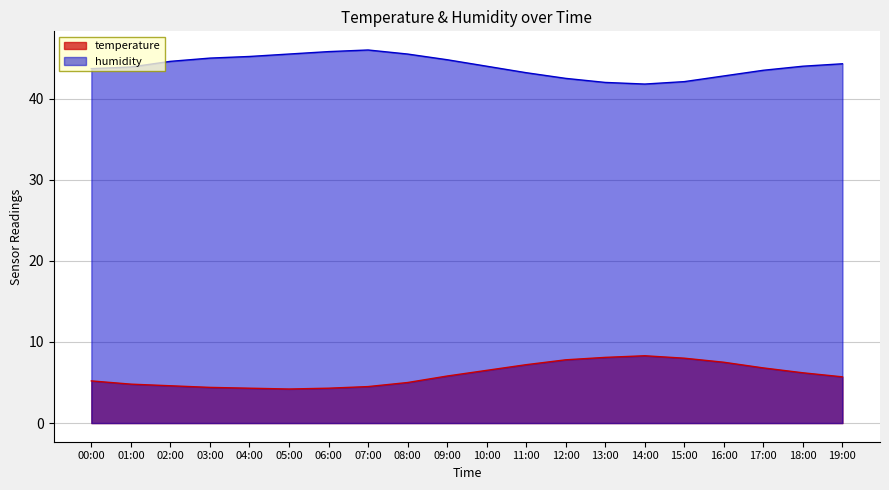

At which category is the sum across all series the highest?

09:00